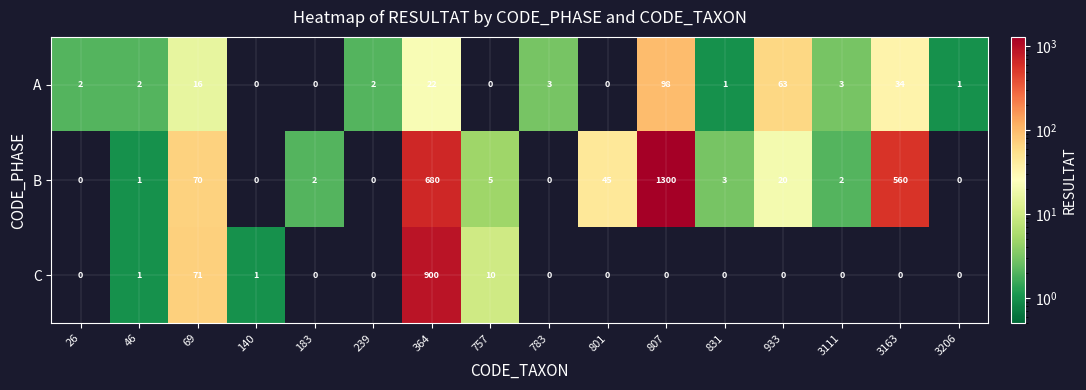

Between 831 and 3206, which series saw the biggest shift?

B